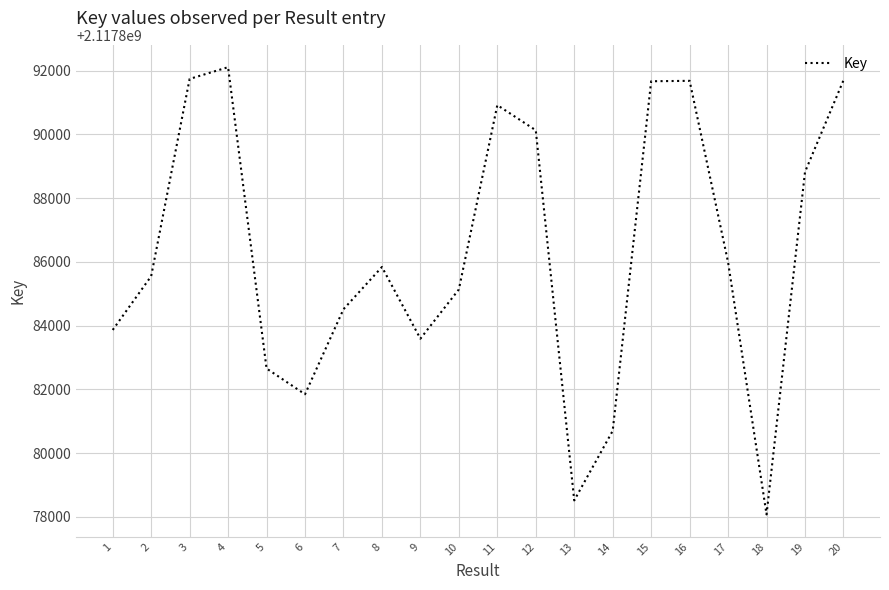

How many values are below 2117885841?

10